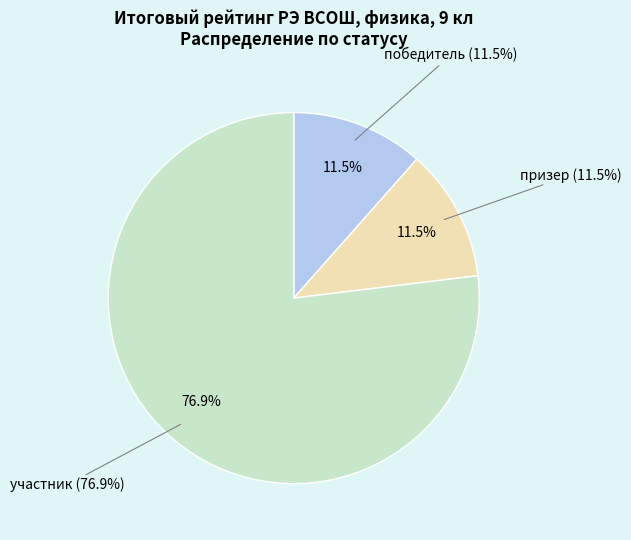

To the nearest percent, what portion does призер represent?

12%